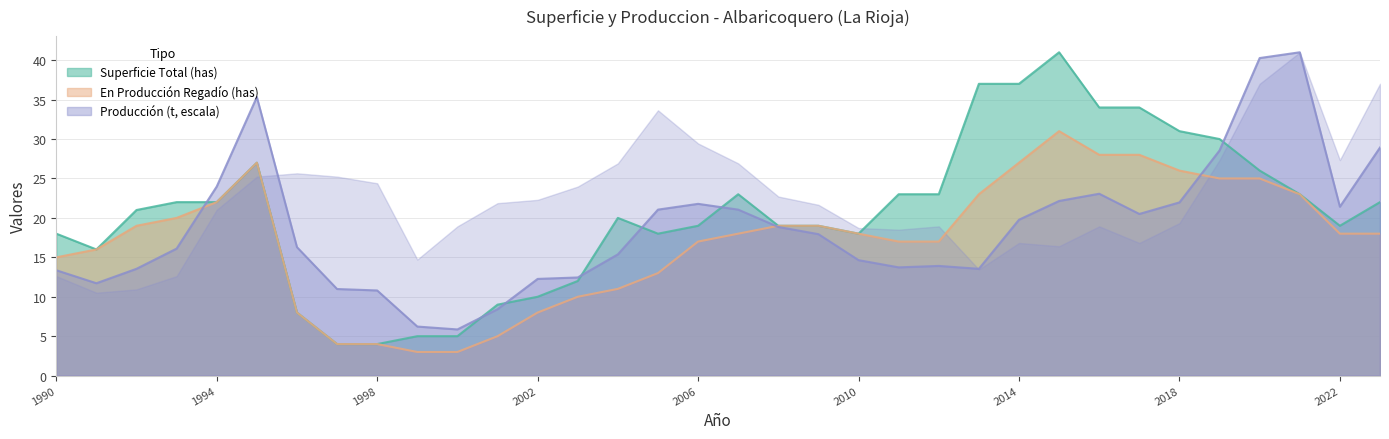

Is the value of Produccion (t) at 2006 greater than the value of Superficie Total (has) at 1997?

Yes